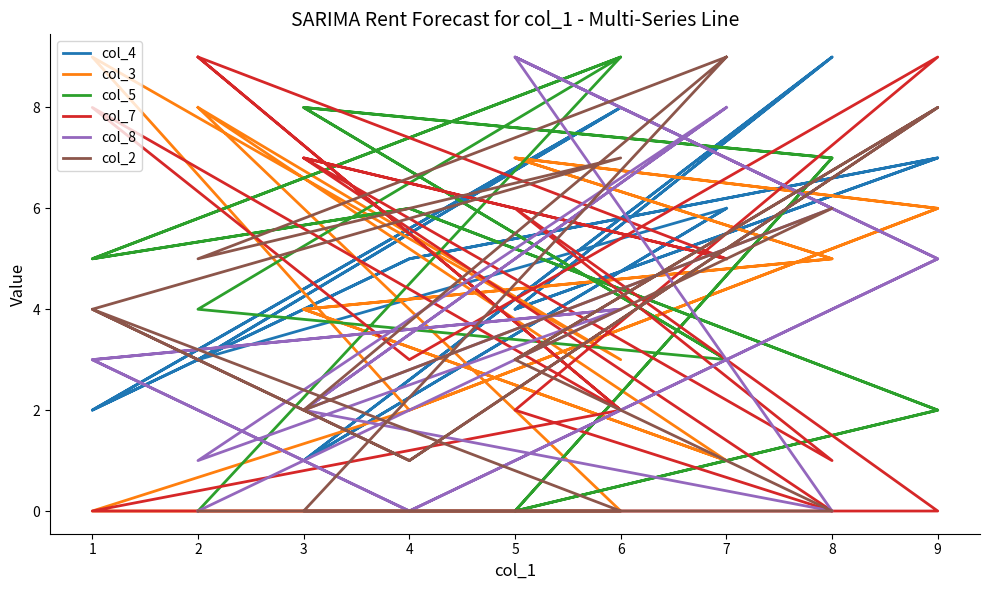

How many times do col_8 and col_3 cross each other?

11